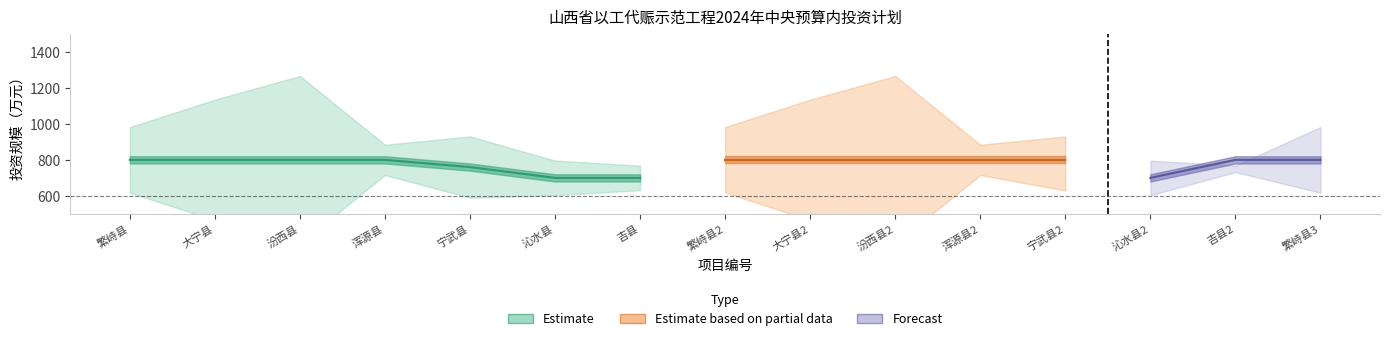

At how many categories does at least one series exceed 307?

15